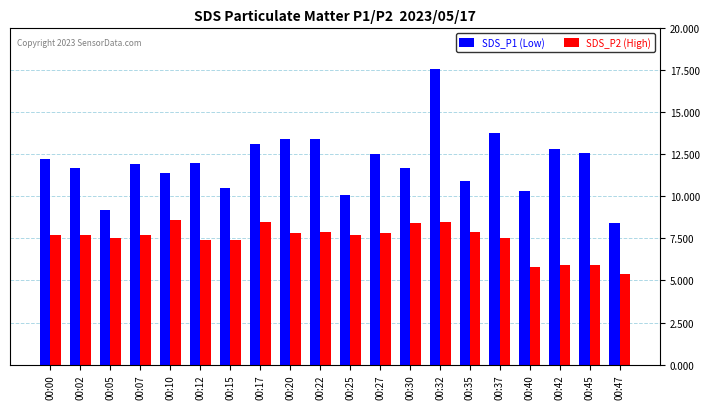

Rank the series by their average value, from highest to lowest.

SDS_P1 (Low), SDS_P2 (High)